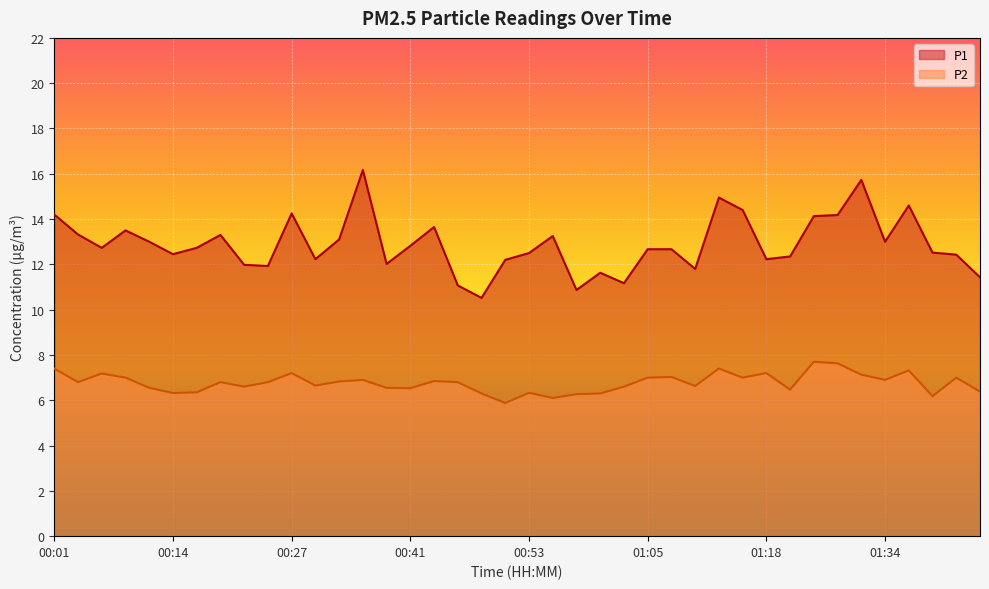

What is the label of the 10th point from the right?

01:18